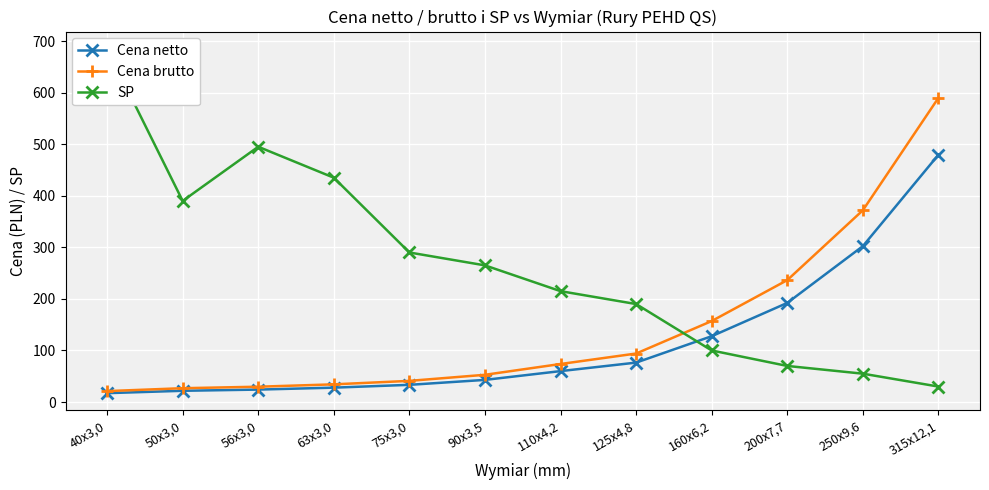

At which category does SP reach its first local peak?

56x3,0